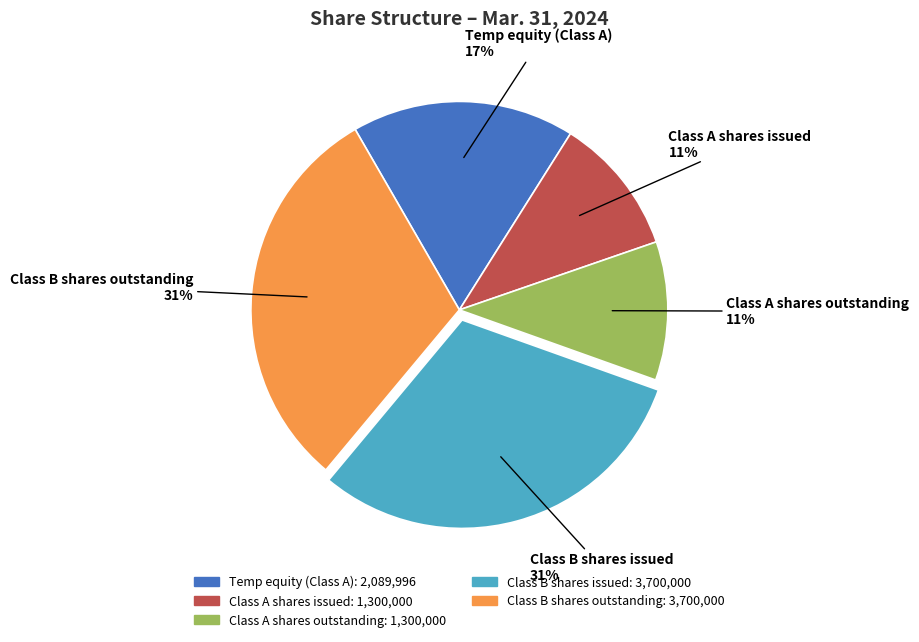

Is it true that Temp equity (Class A) is 17% of the pie?

True